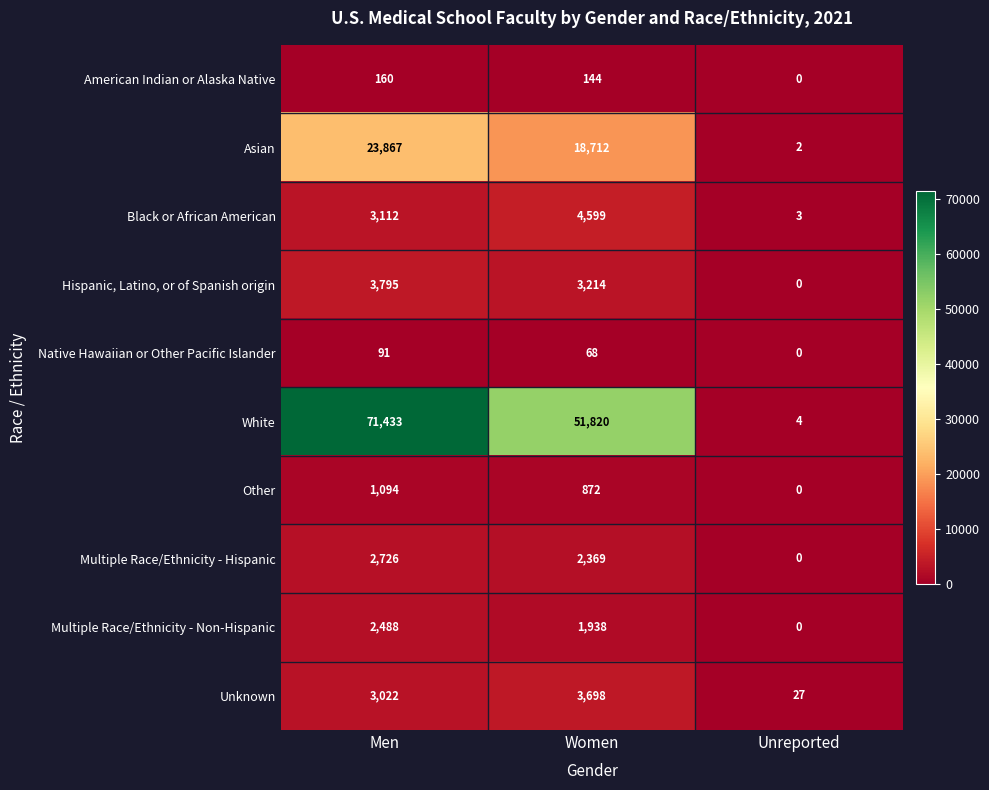

At which category does the chart reach its minimum across all series?

Unreported